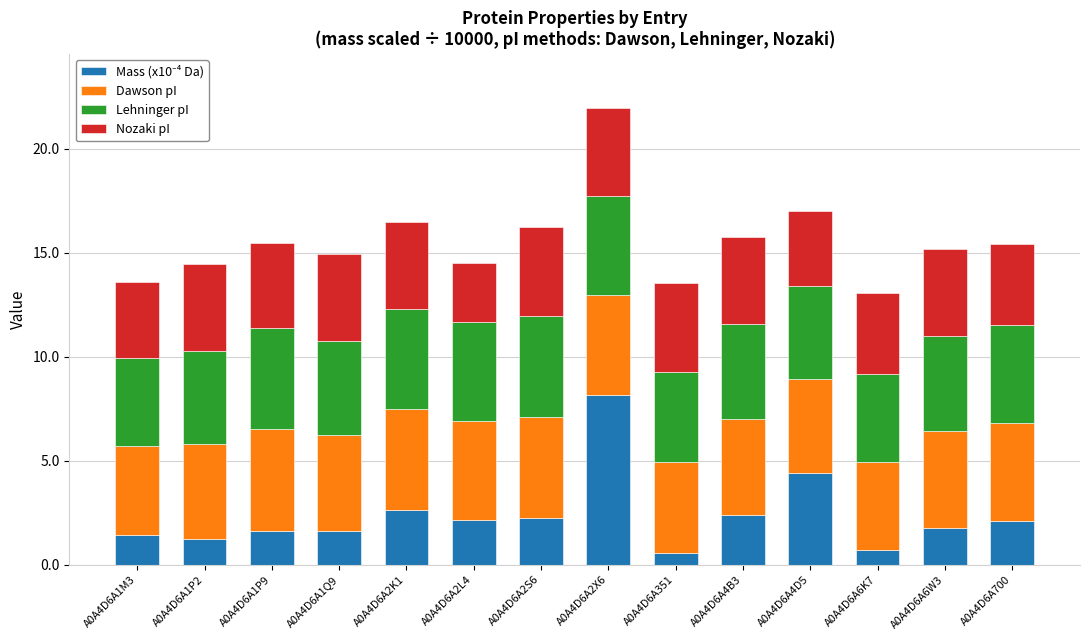

What is the total value across all series at A0A4D6A4B3?

15.8